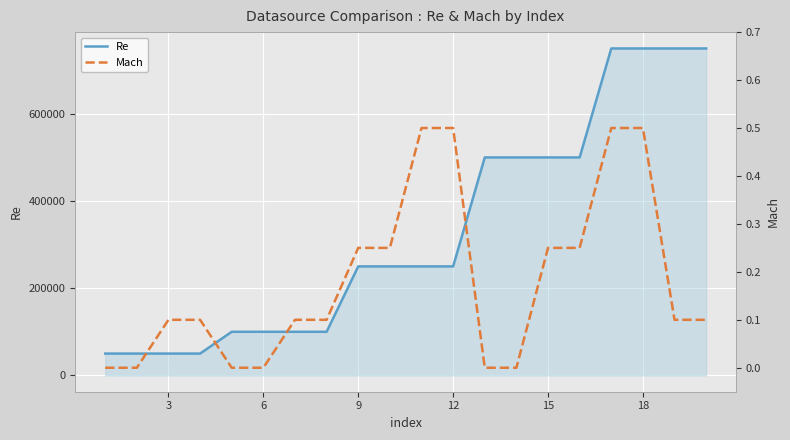

What is the maximum value for Re?

750000